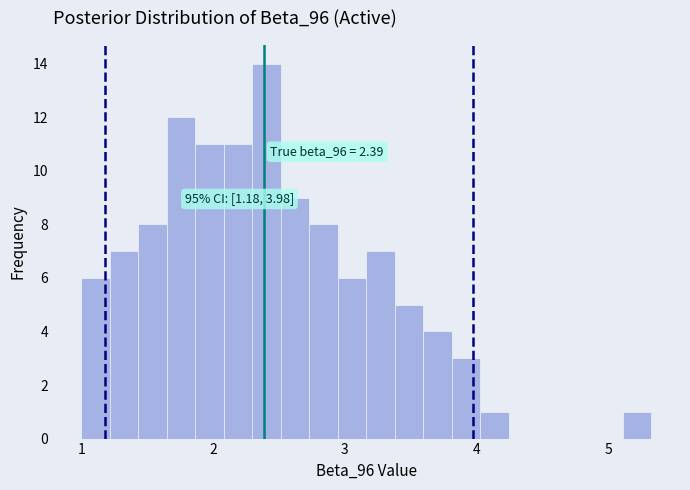

Read against the x-axis, roughly where is the centre of the tallest bar?

2.4